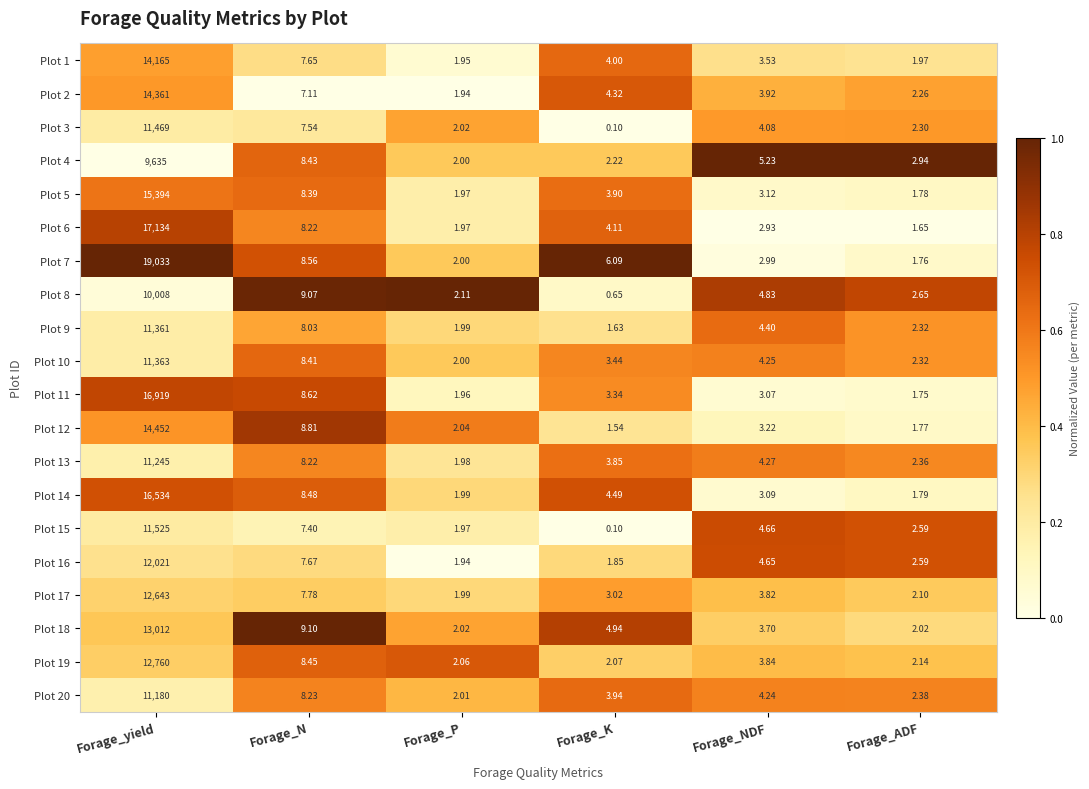

List the series in order of their peak value, lowest first.

Plot 4, Plot 8, Plot 20, Plot 13, Plot 9, Plot 10, Plot 3, Plot 15, Plot 16, Plot 17, Plot 19, Plot 18, Plot 1, Plot 2, Plot 12, Plot 5, Plot 14, Plot 11, Plot 6, Plot 7